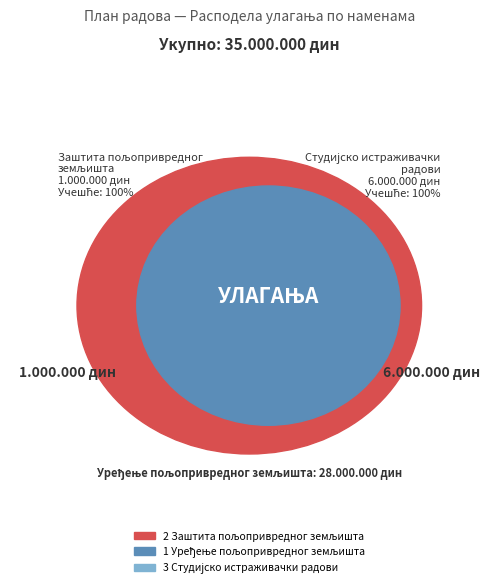

To the nearest percent, what is the average slice percentage?

33%